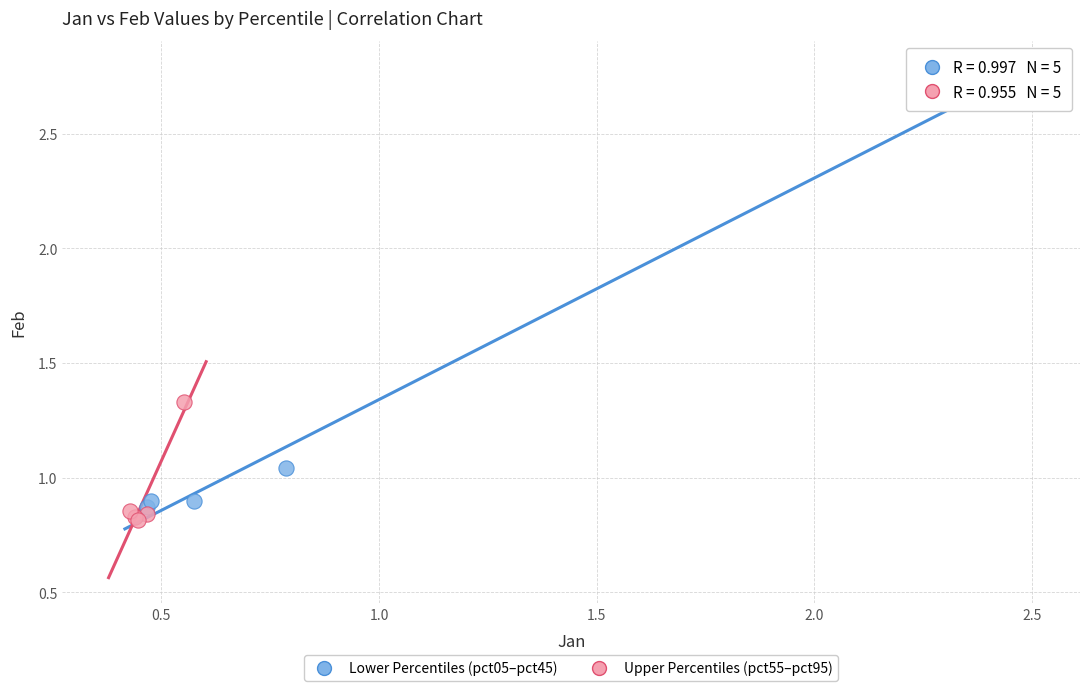

Which series contains the highest Y value?

Lower Percentiles (pct05–pct45)